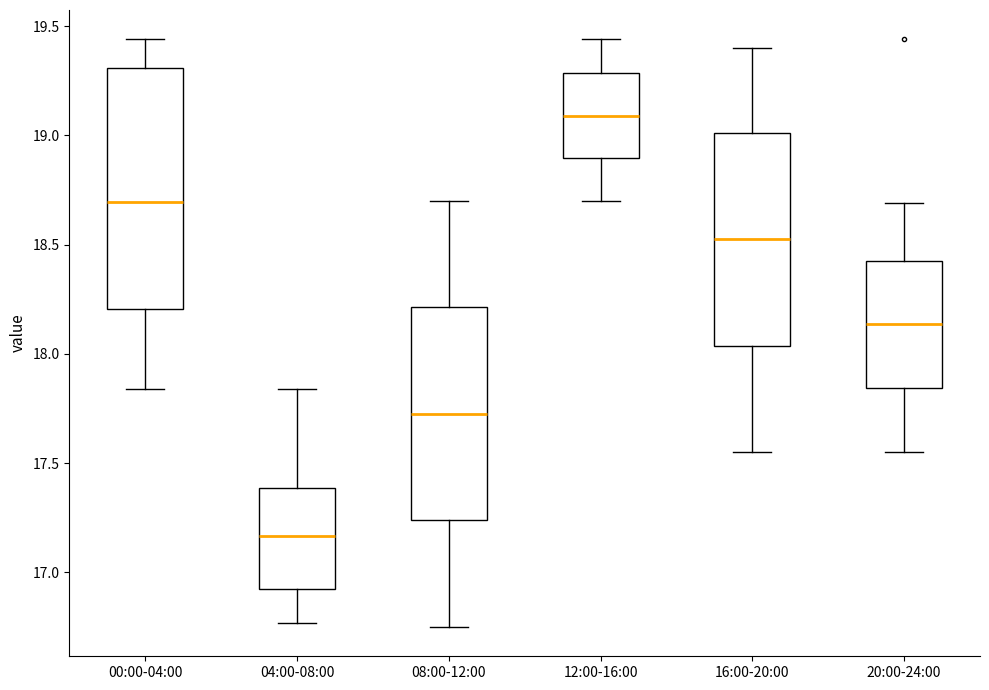

Reading left to right, transcribe this box plot: for each box, give where its median line is, the range the box spans, and where its two whiskers end, as read against the y-axis. The values are not printed on the chart, so give them approximately, as read against the axis.

00:00-04:00: median 18.70, box 18.20 to 19.30, whiskers 17.85 to 19.45
04:00-08:00: median 17.15, box 16.90 to 17.40, whiskers 16.75 to 17.85
08:00-12:00: median 17.75, box 17.25 to 18.20, whiskers 16.75 to 18.70
12:00-16:00: median 19.10, box 18.90 to 19.30, whiskers 18.70 to 19.45
16:00-20:00: median 18.55, box 18.05 to 19.00, whiskers 17.55 to 19.40
20:00-24:00: median 18.15, box 17.85 to 18.45, whiskers 17.55 to 18.70